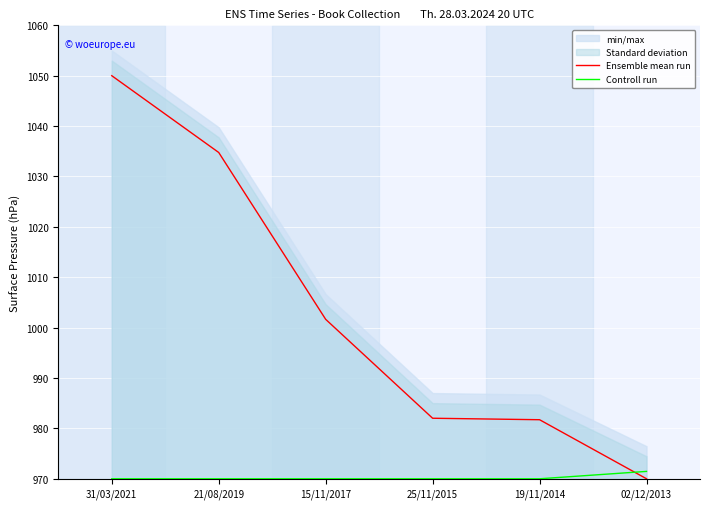

Rank the categories by Ensemble mean run value from highest to lowest.

31/03/2021, 21/08/2019, 15/11/2017, 25/11/2015, 19/11/2014, 02/12/2013